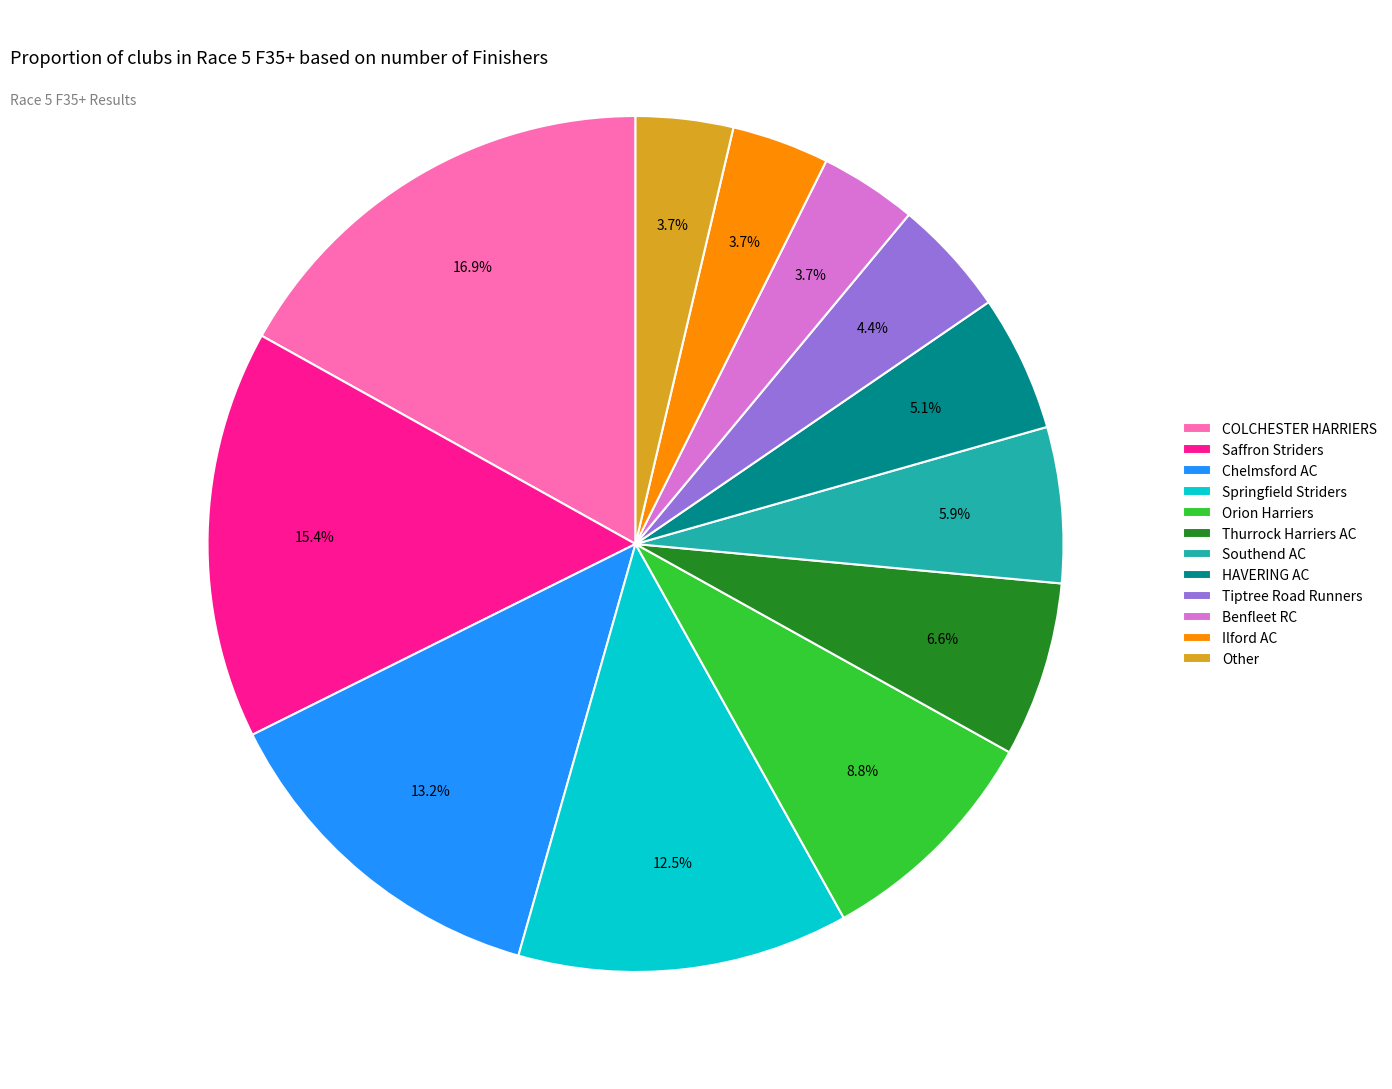

How much of the chart is everything except Southend AC?

94.1%